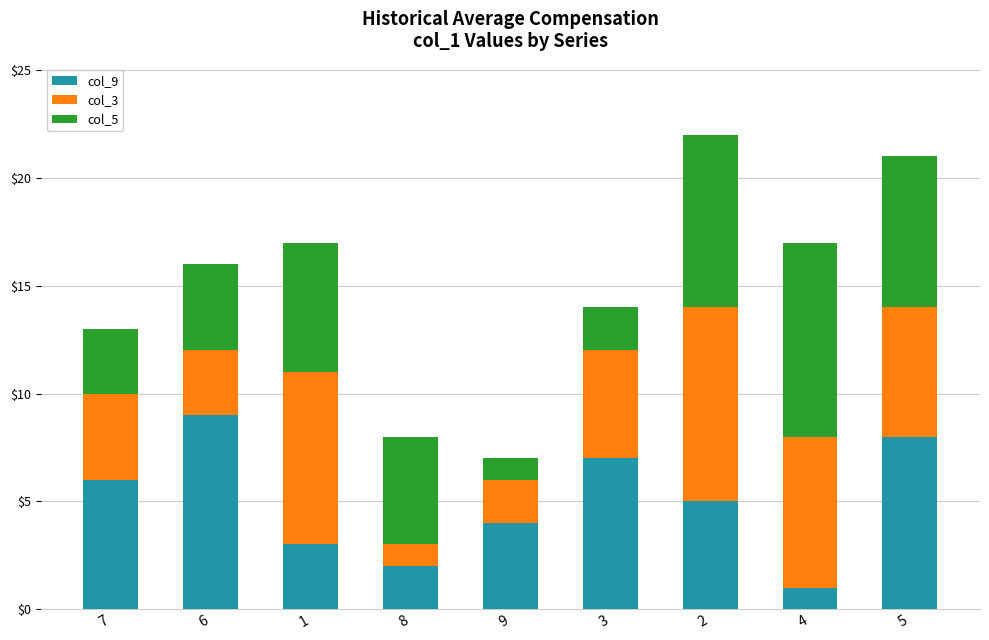

What is the sum of all col_9 values?

45